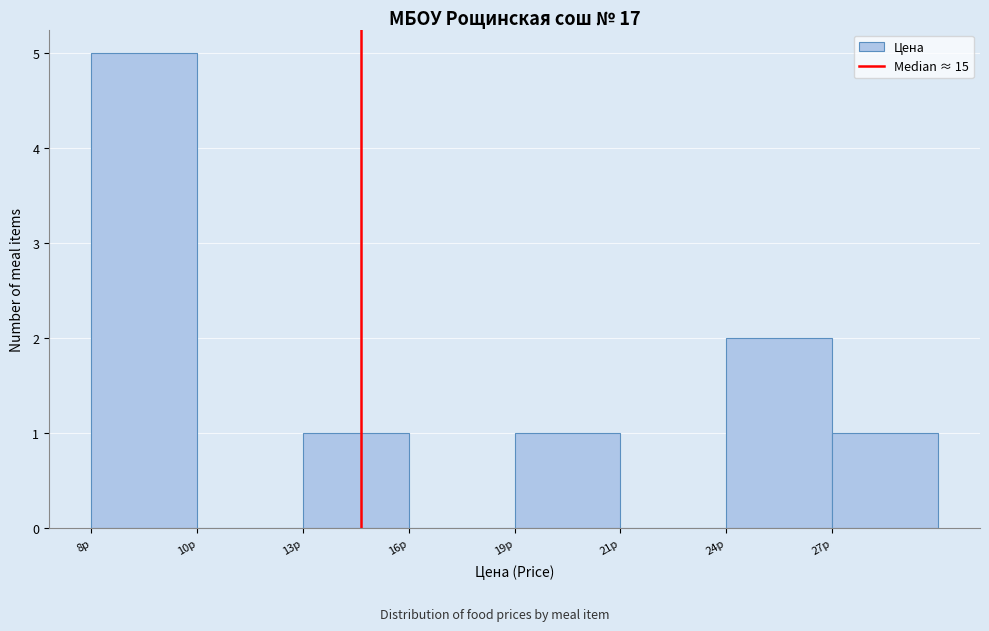

Reading left to right, what are all the values shown in this chart?

8р=5	10р=0	13р=1	16р=0	19р=1	21р=0	24р=2	27р=1